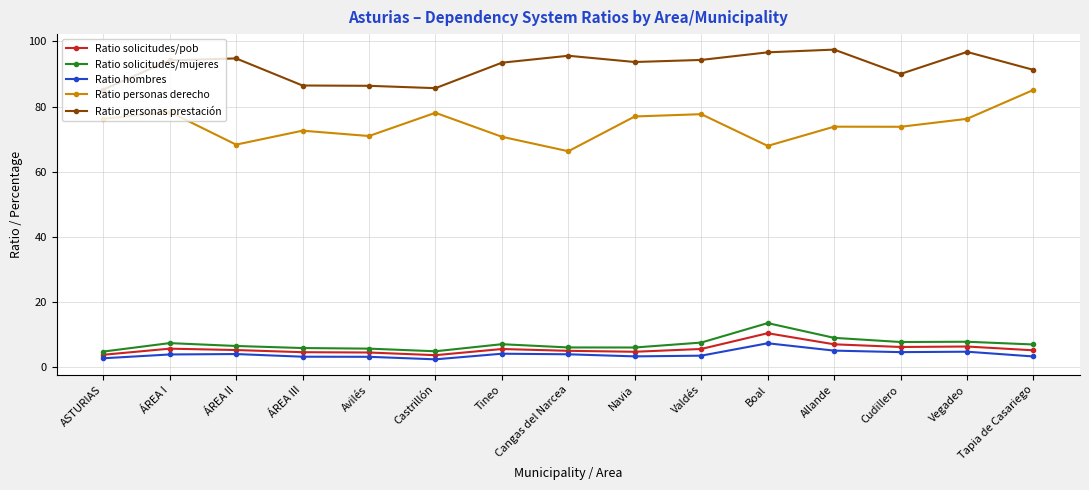

In Ratio hombres, how many points are higher than both neighbors (excluding endpoints)?

4